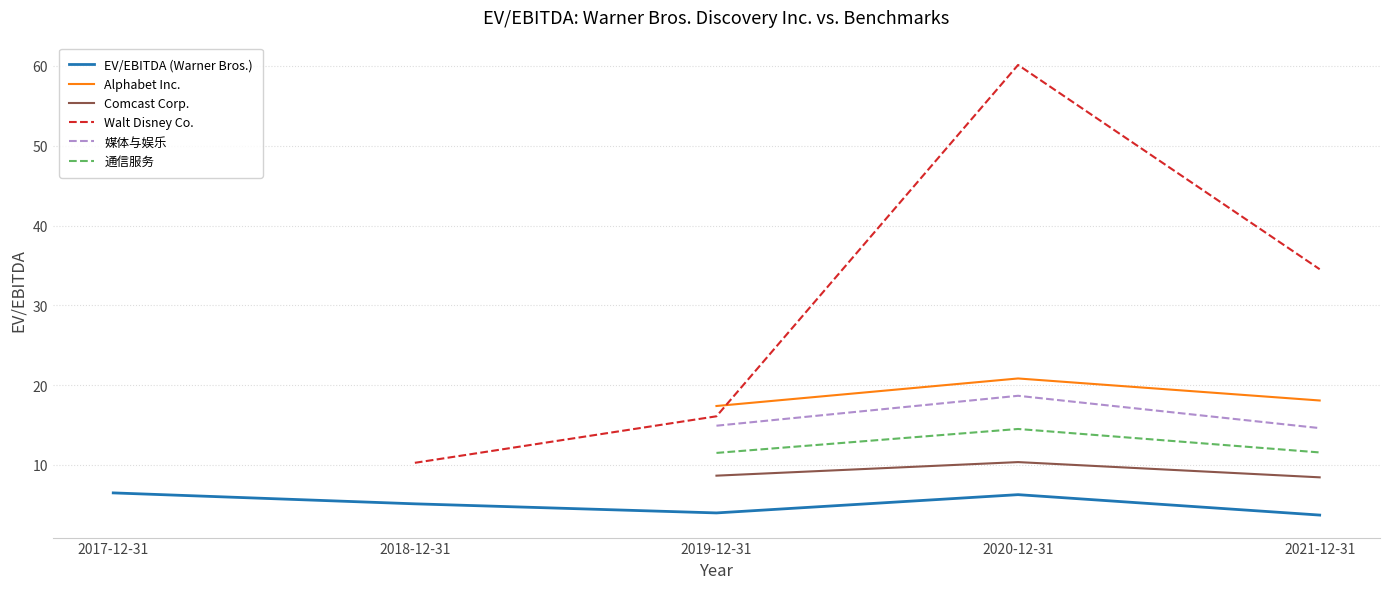

True or false: EV/EBITDA (Warner Bros.) has more than 0 points higher than both neighbors.

True